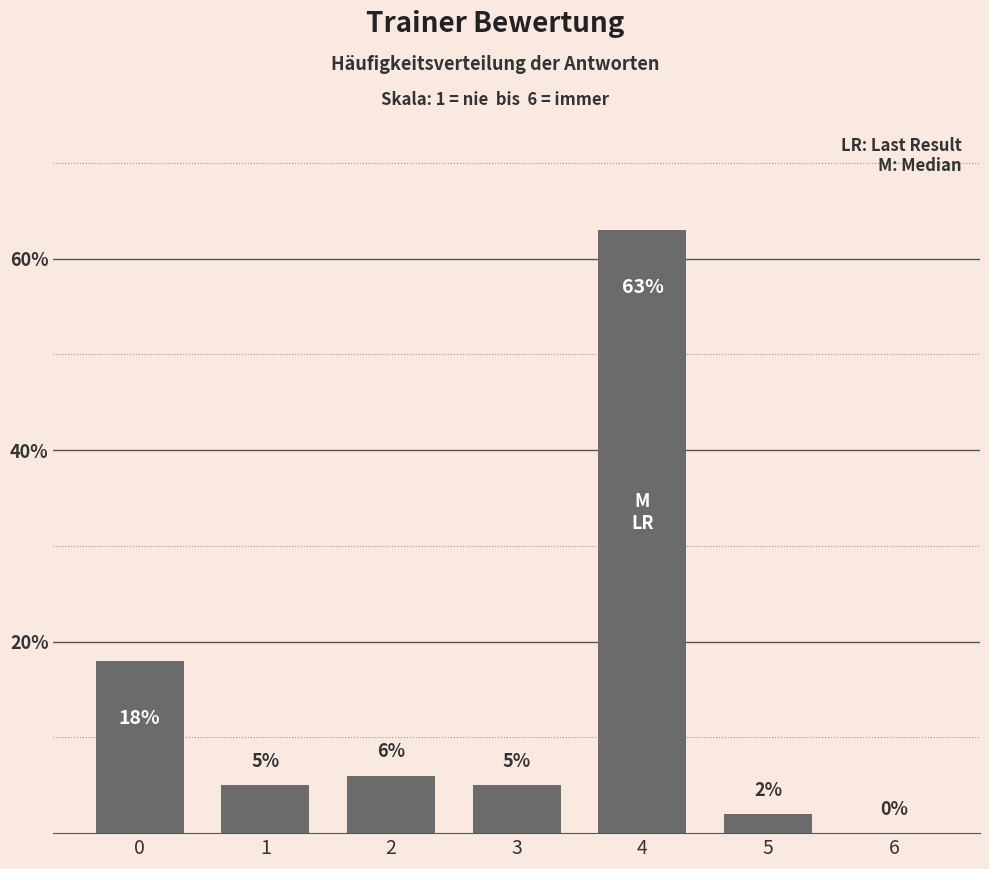

Which has a higher value, 3 or 5?

3